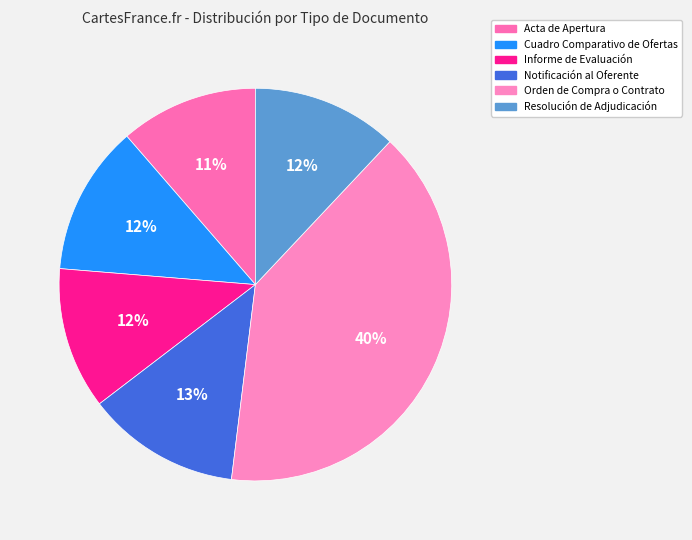

How many segments does this pie chart have?

6